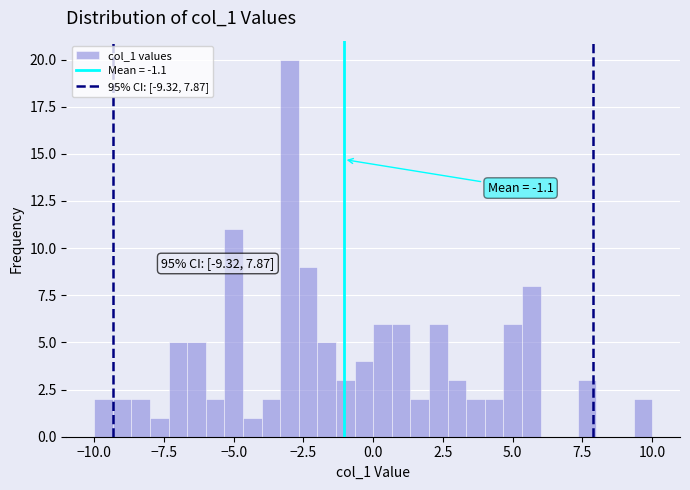

Around what value on the x-axis is the tallest bar? Give the approximate position of its centre, as read against the axis.

-3.0